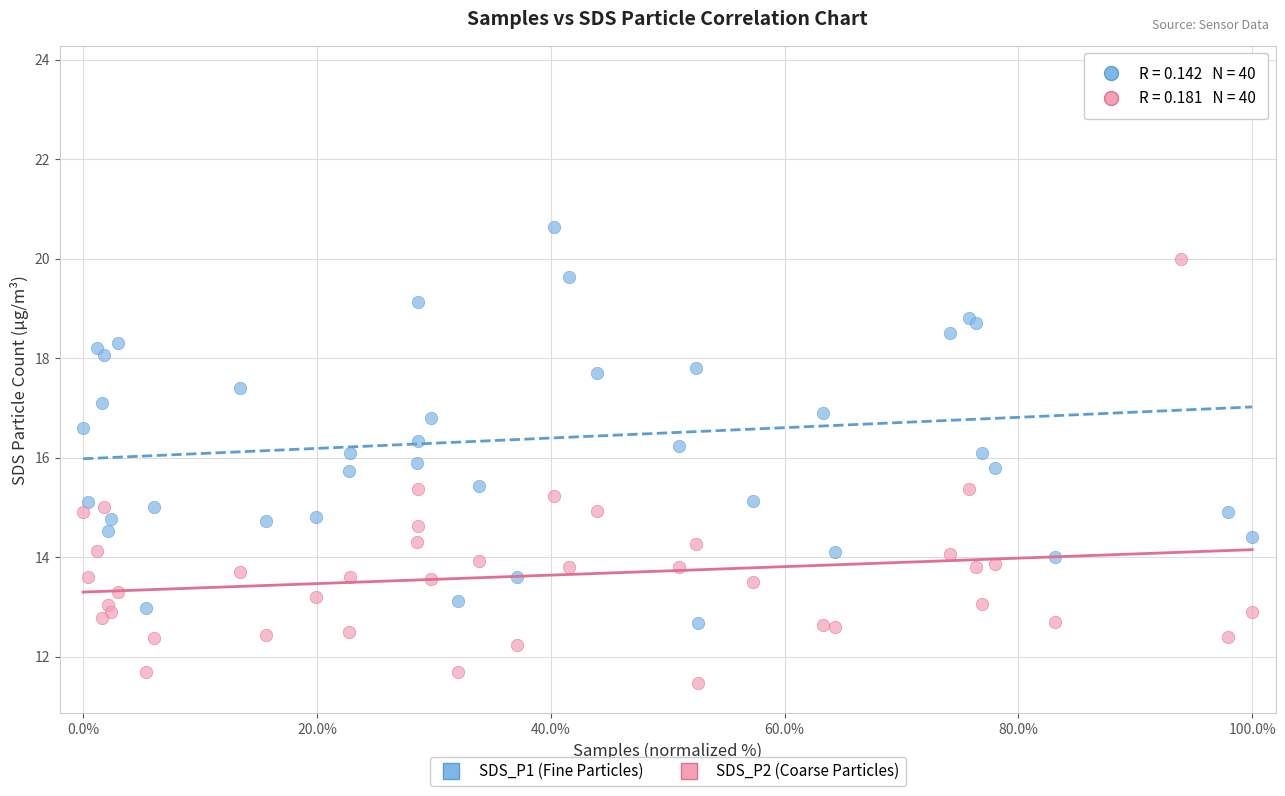

Which series contains the highest Y value?

SDS_P1 (Fine Particles)